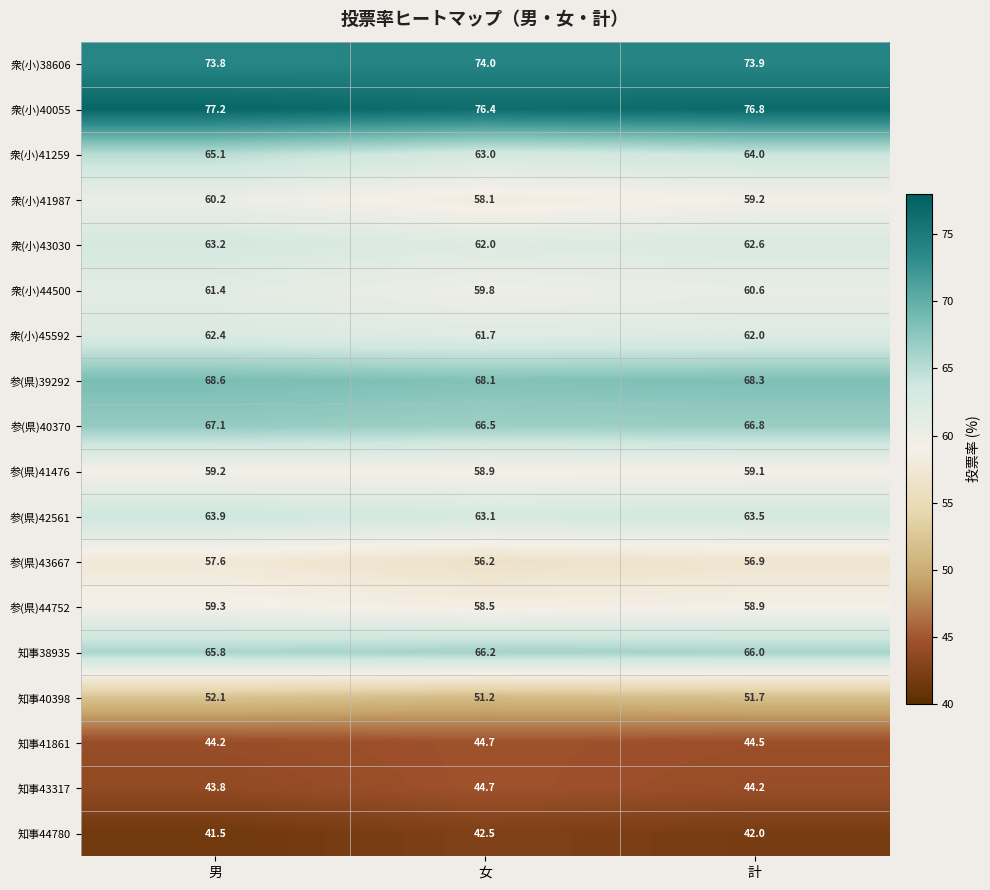

Is the value of 衆(小)43030 at 男 greater than the value of 知事44780 at 計?

Yes